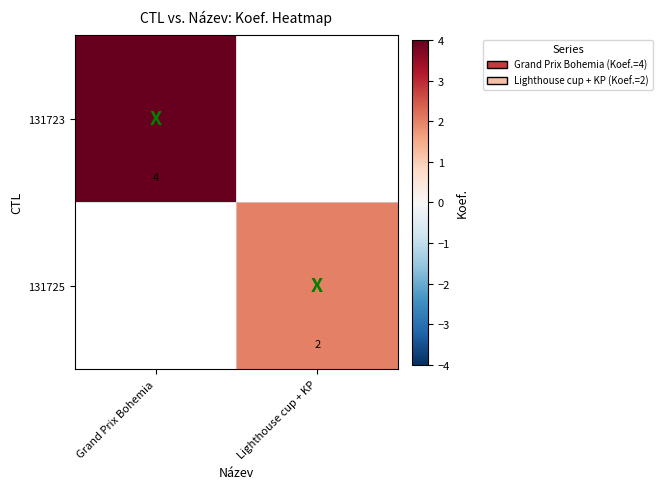

True or false: 131723 has a value of 4 at Grand Prix Bohemia.

True